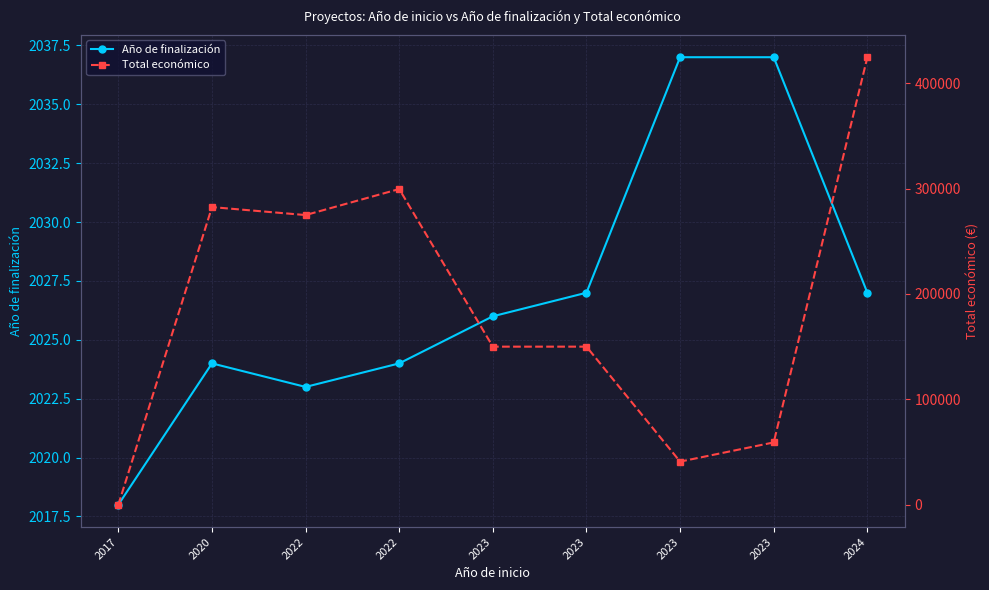

Is the value of Total económico at 2023 greater than the value of Año de finalización at 2022?

Yes